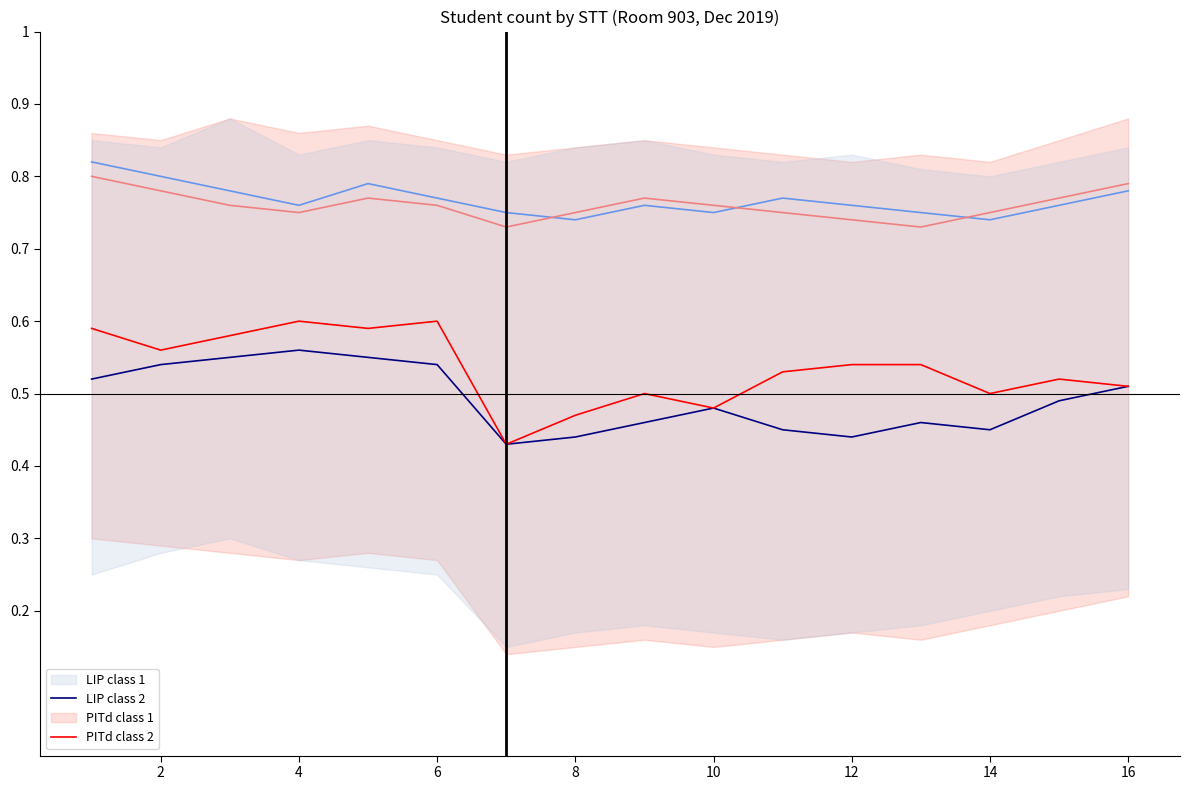

How many data points does each series have?

16